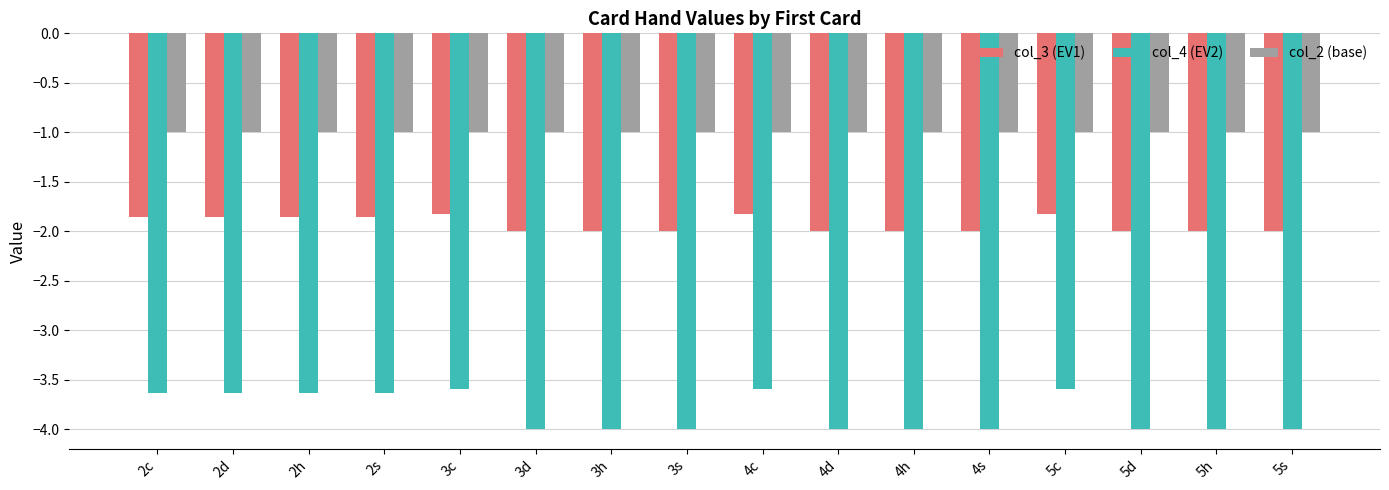

At how many categories does at least one series exceed -3?

16